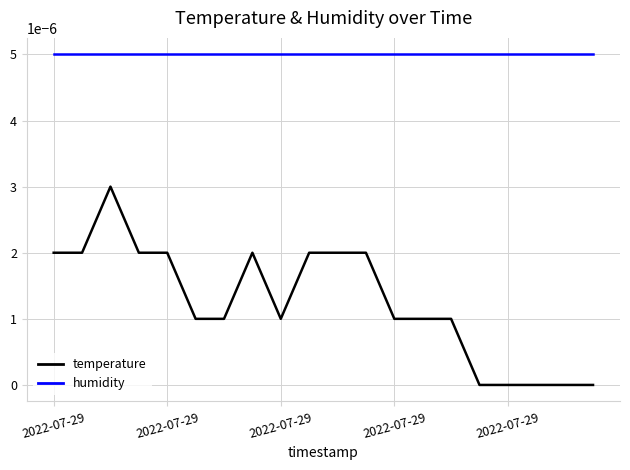

Which series has the widest spread of values?

temperature